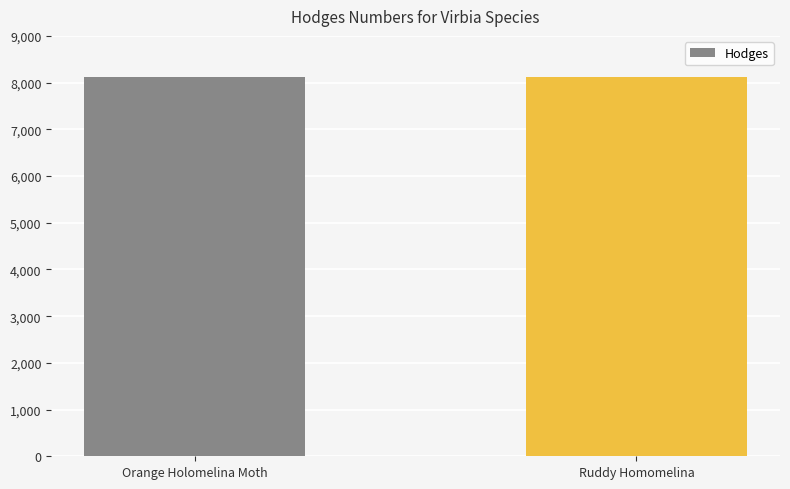

How many values are between 8121 and 8122?

2